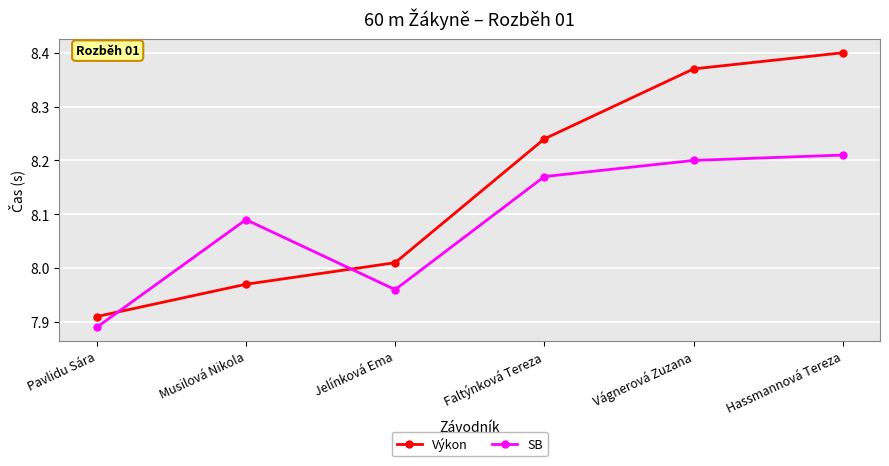

What is the sum of all Výkon values?

48.9